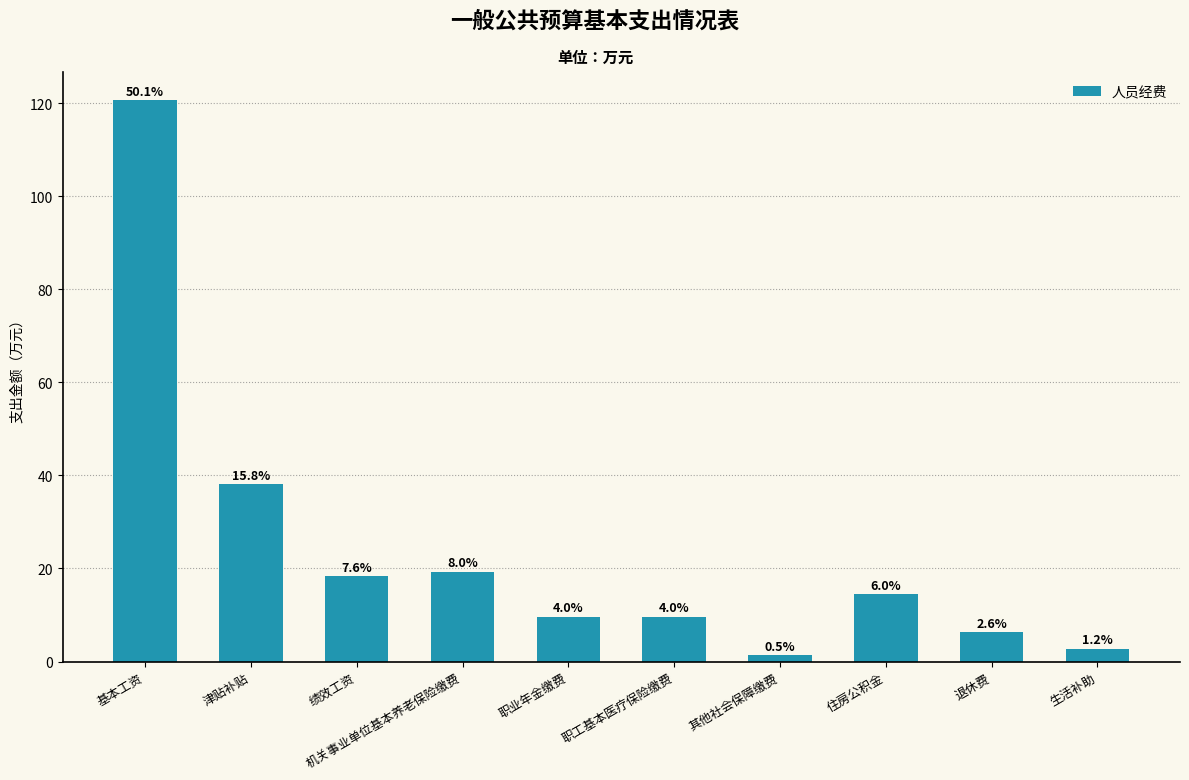

What is the label of the 4th bar from the right?

其他社会保障缴费